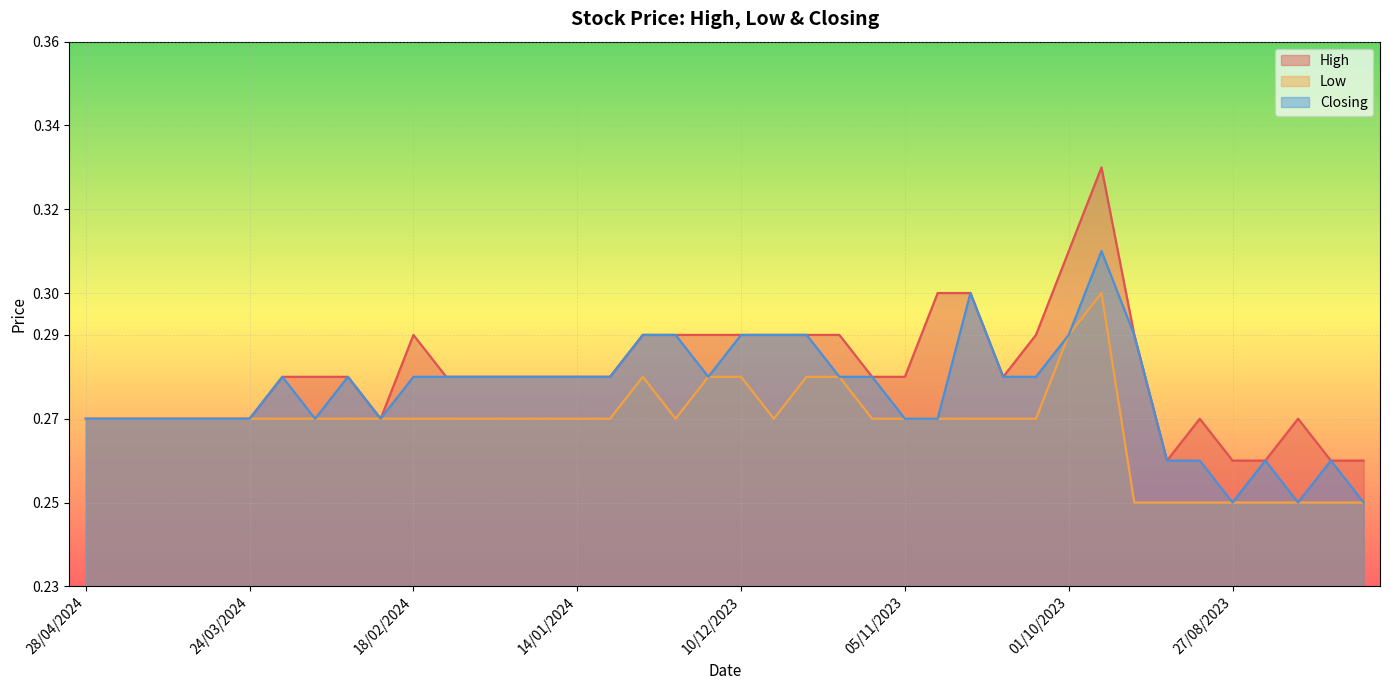

Does the chart display data point markers on the line(s)?

No